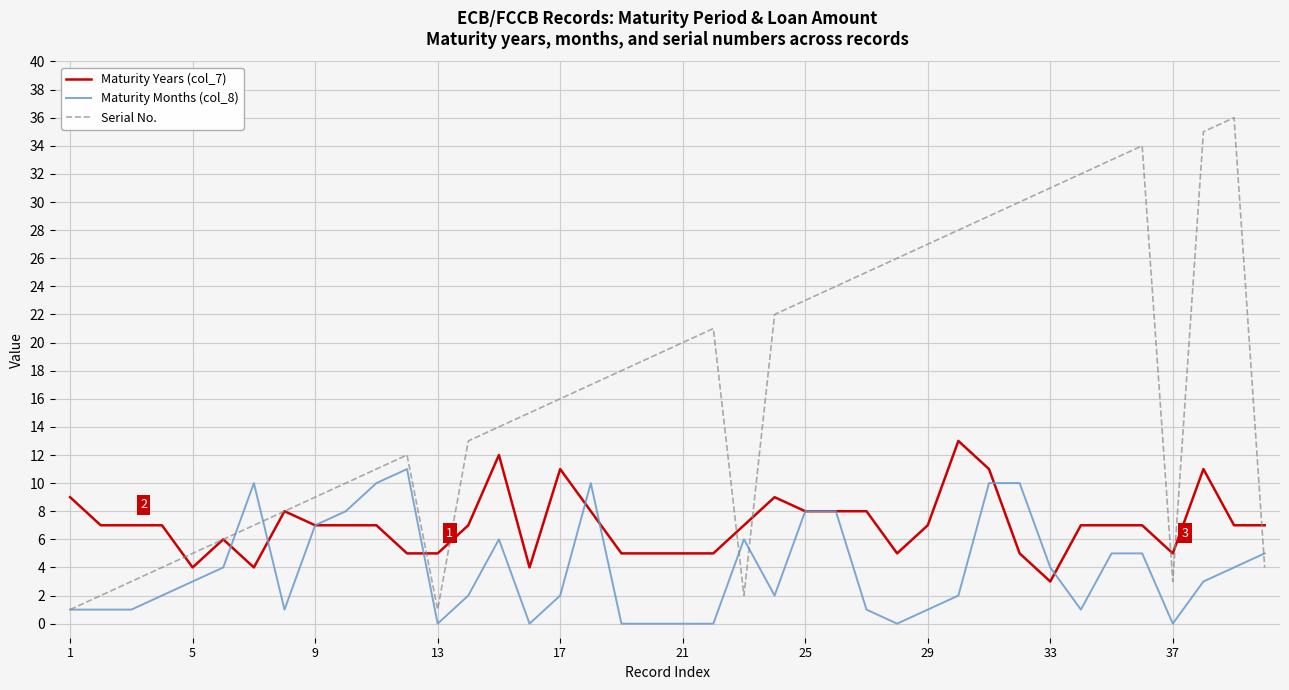

What is the average value of the Serial No. series?

17